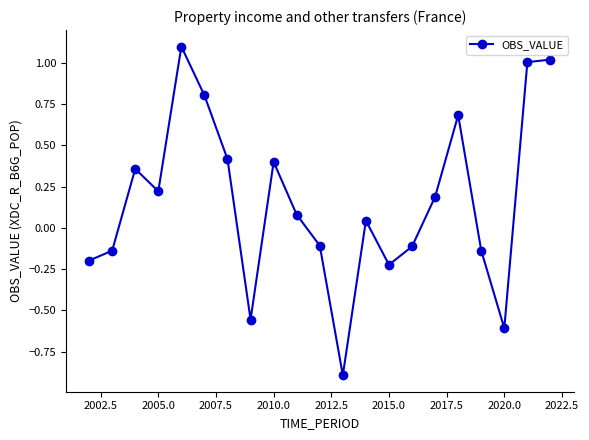

How many interior local valleys (lower than both neighbors) does the data have?

5